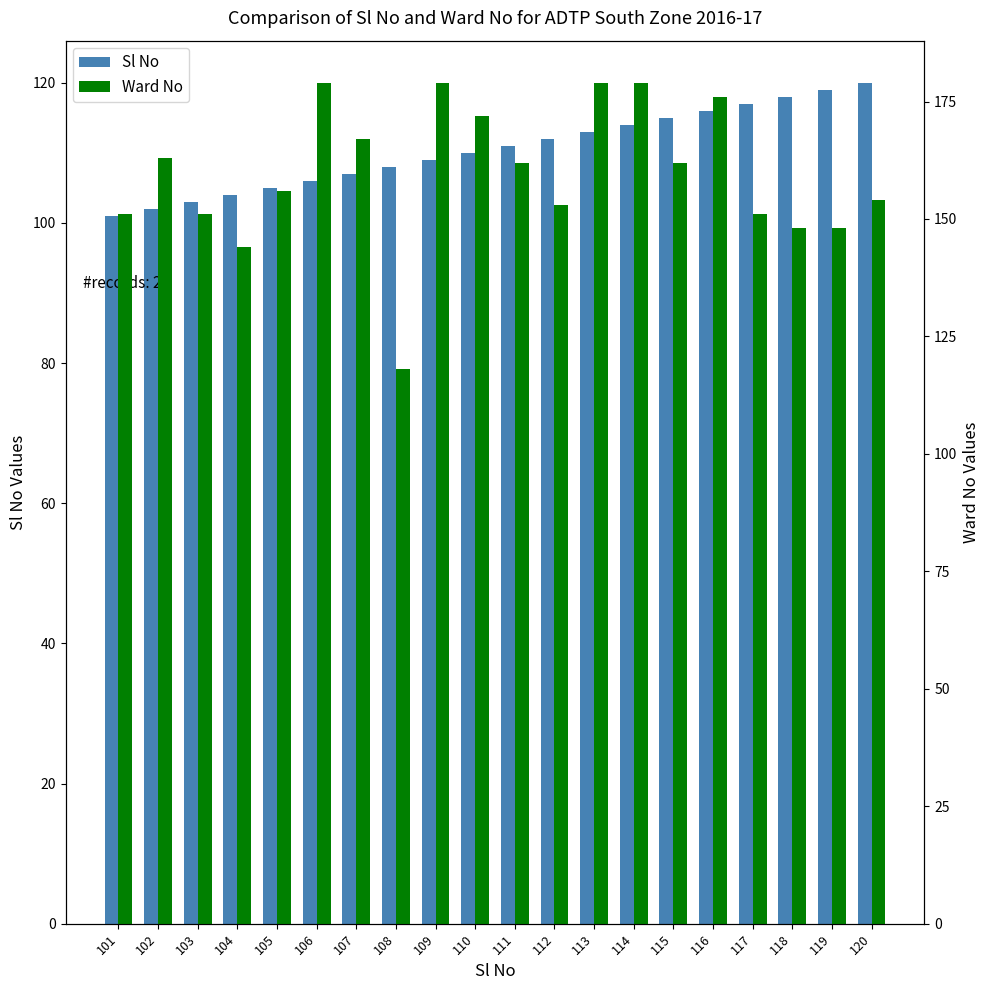

Where is Ward No nearest to the value 148?

118